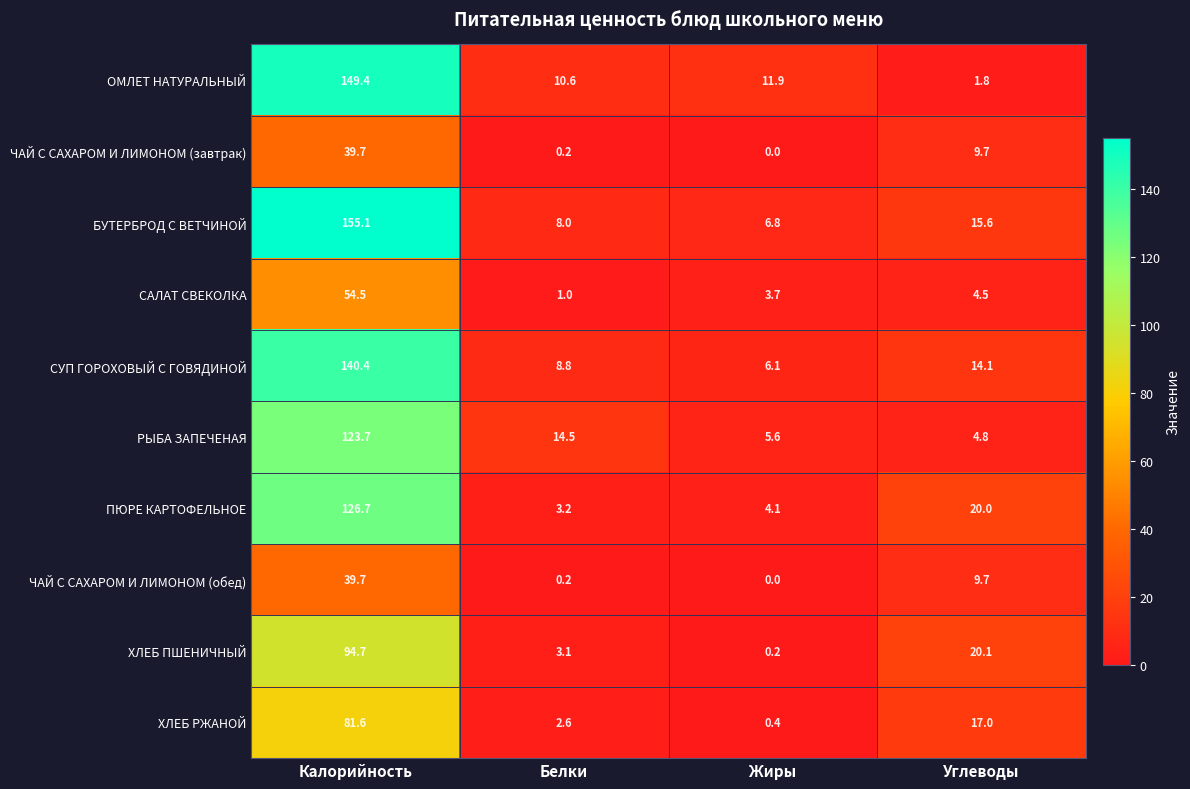

What is the sum of the БУТЕРБРОД С ВЕТЧИНОЙ values at Калорийность and Белки?

163.1